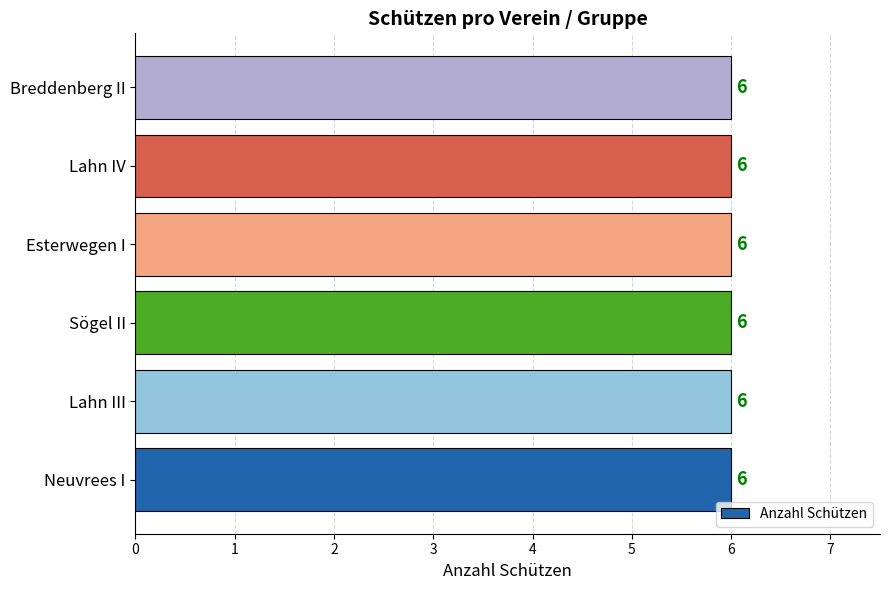

What is the label of the 6th bar from the left?

Breddenberg II